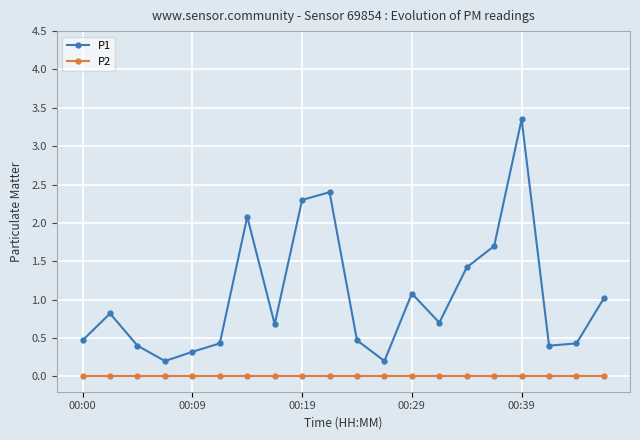

True or false: P1 and P2 cross at least once.

False